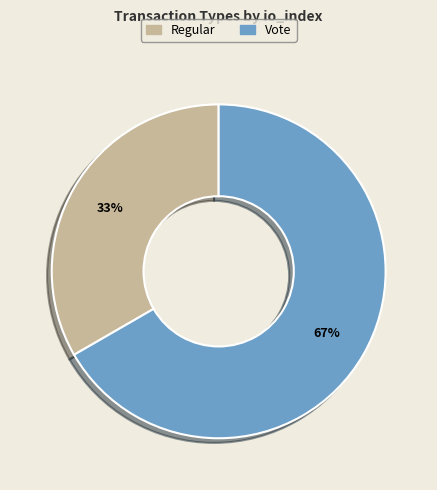

To the nearest percent, what is the average slice percentage?

50%